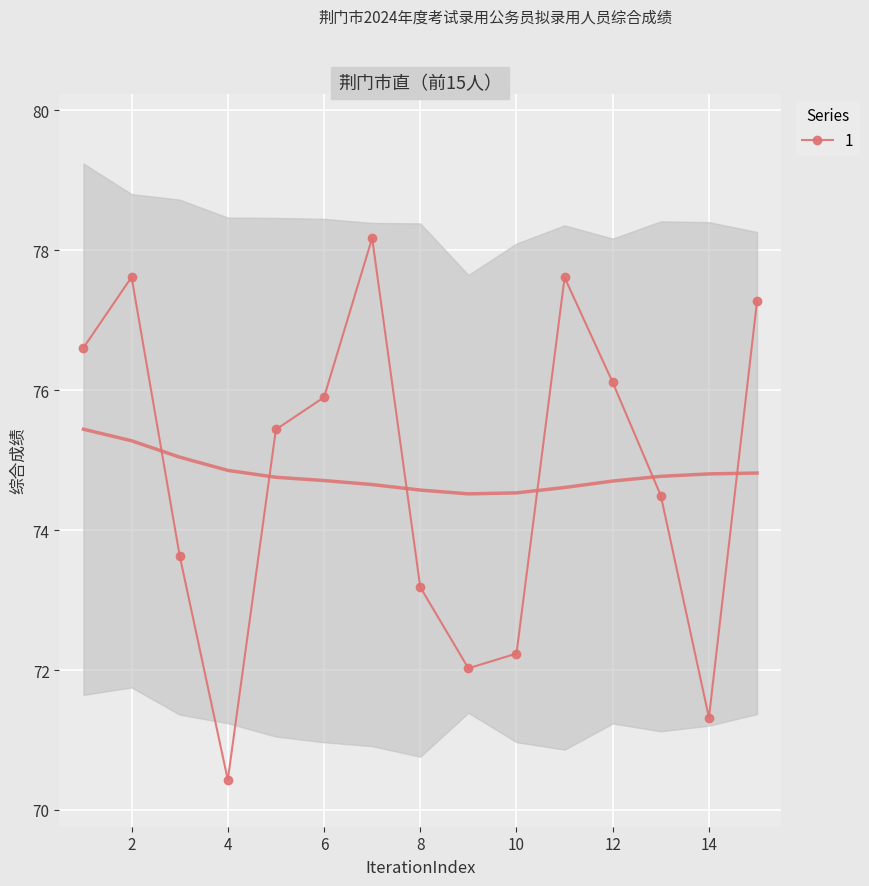

What is the greatest value displayed?

78.2